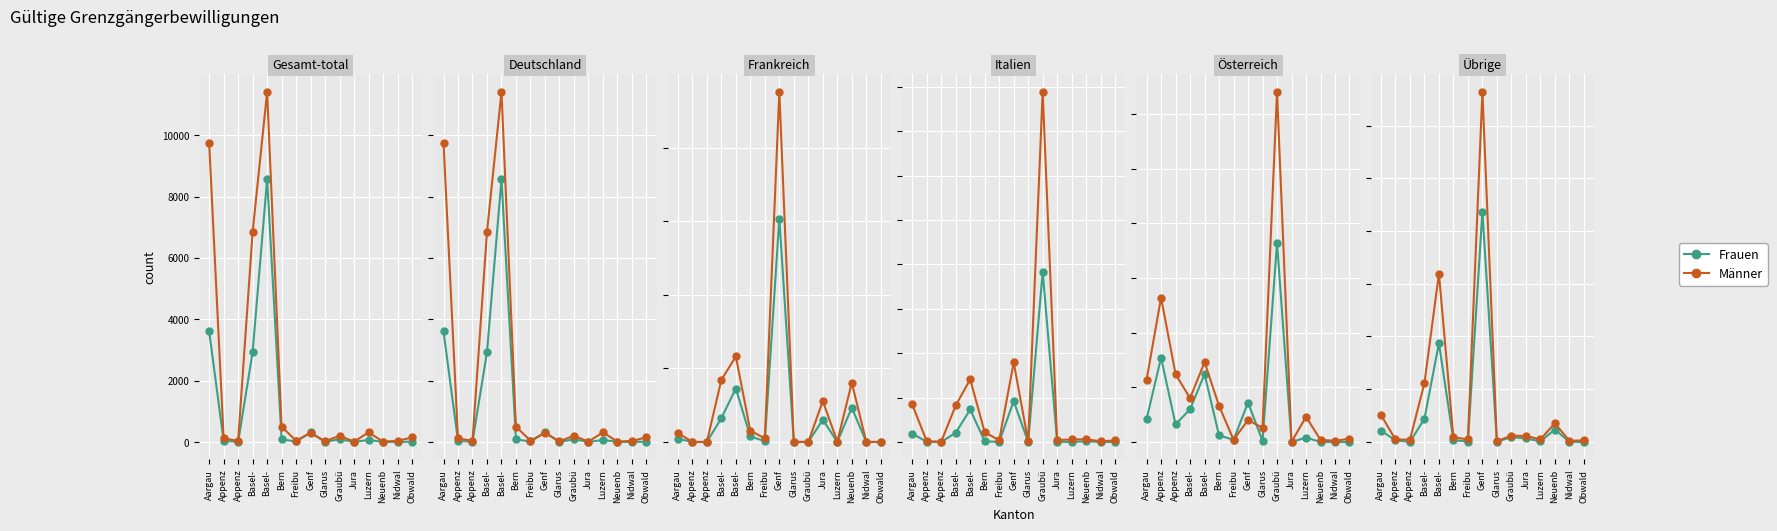

Is it true that Frauen equals 1 at Nidwal?

False